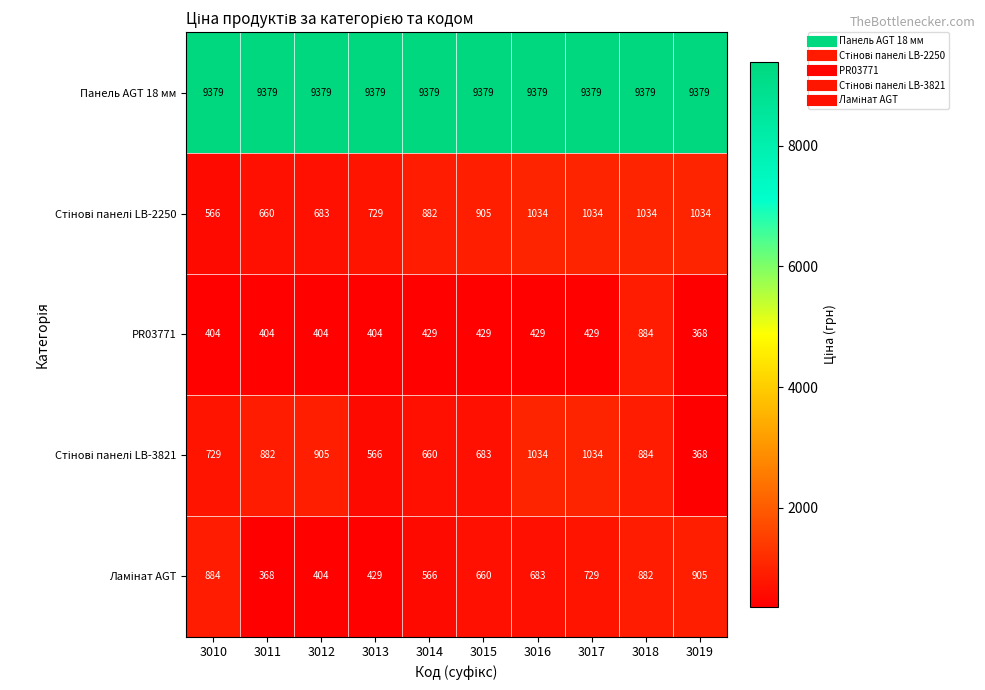

What is the total value across all series at 3015?

12056